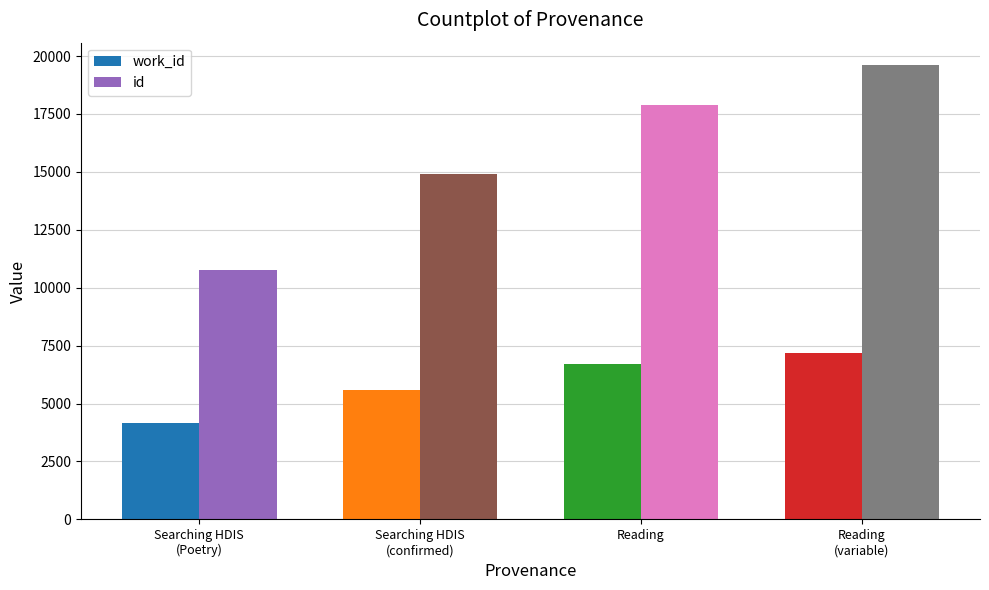

Reading right to left, extract all data points from this chart.

work_id: Reading
(variable)=7192	Reading=6727	Searching HDIS
(confirmed)=5574	Searching HDIS
(Poetry)=4167
id: Reading
(variable)=19596	Reading=17900	Searching HDIS
(confirmed)=14889	Searching HDIS
(Poetry)=10751